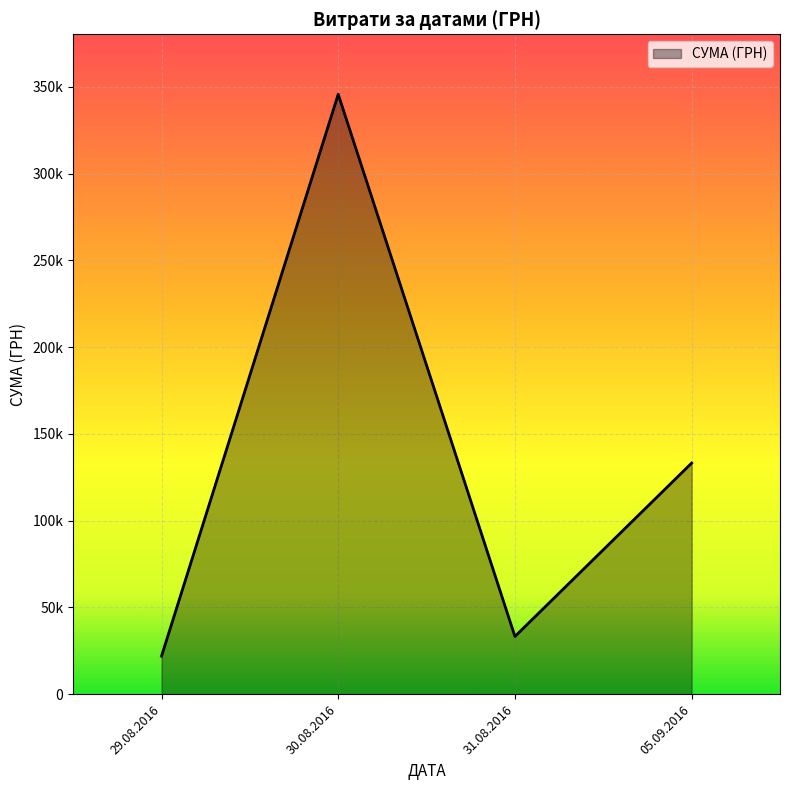

List the labels in order of value, smallest first.

29.08.2016, 31.08.2016, 05.09.2016, 30.08.2016